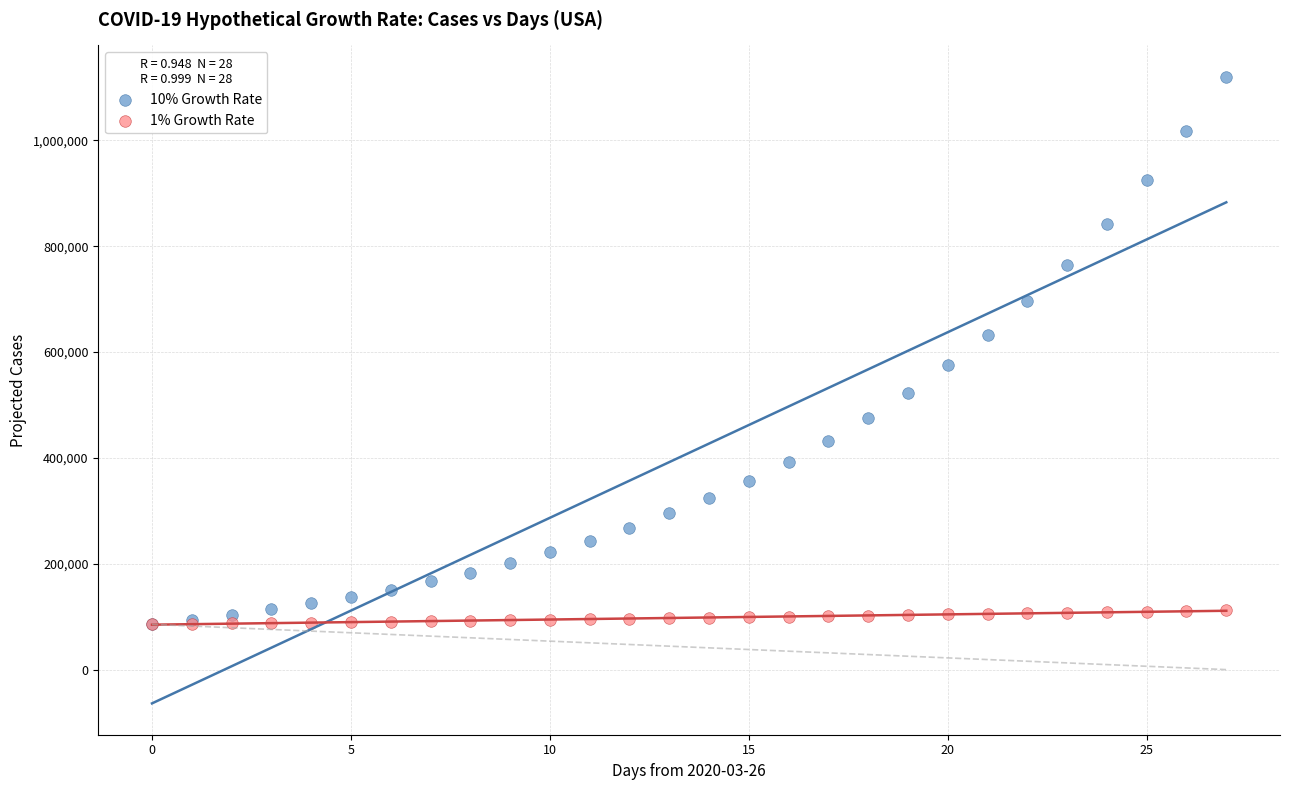

What are all the series names shown in the legend?

10% Growth Rate, 1% Growth Rate